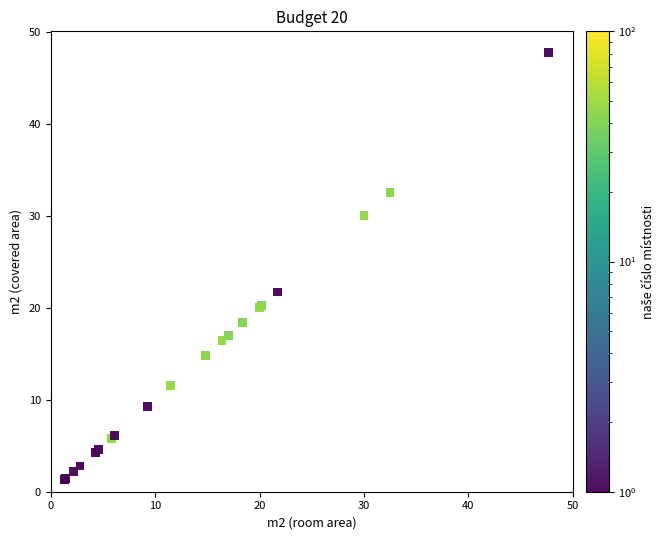

What Y value in the scatter plot is closest to 24?

21.7